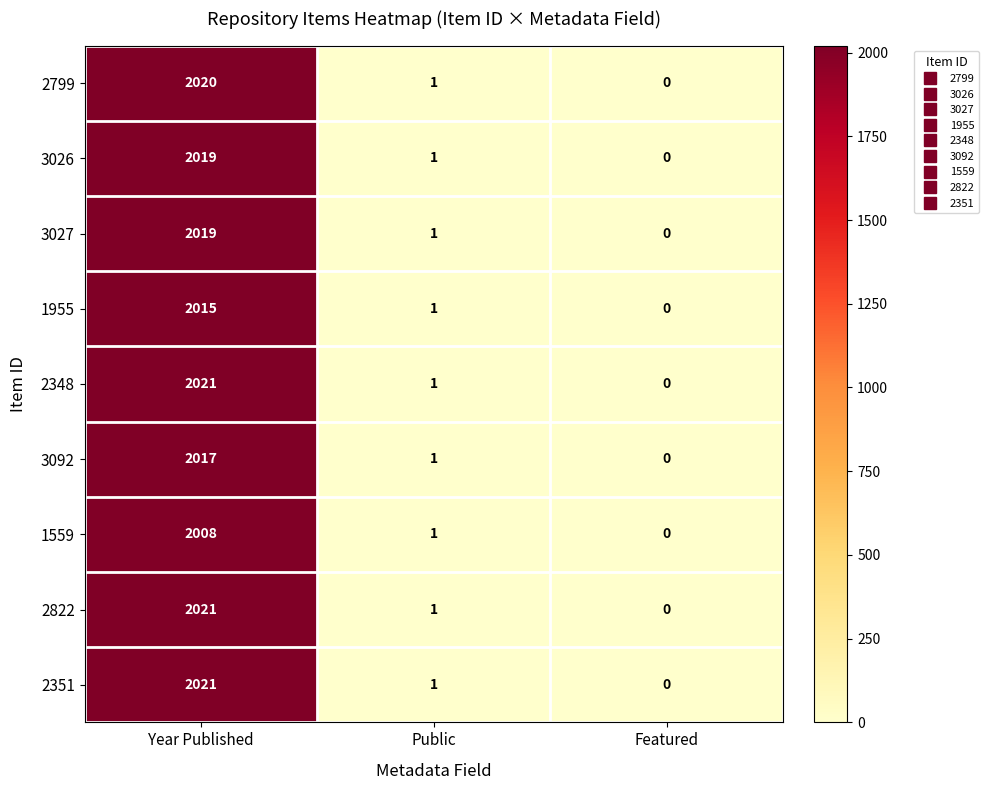

At which category is the sum across all series the highest?

Year Published